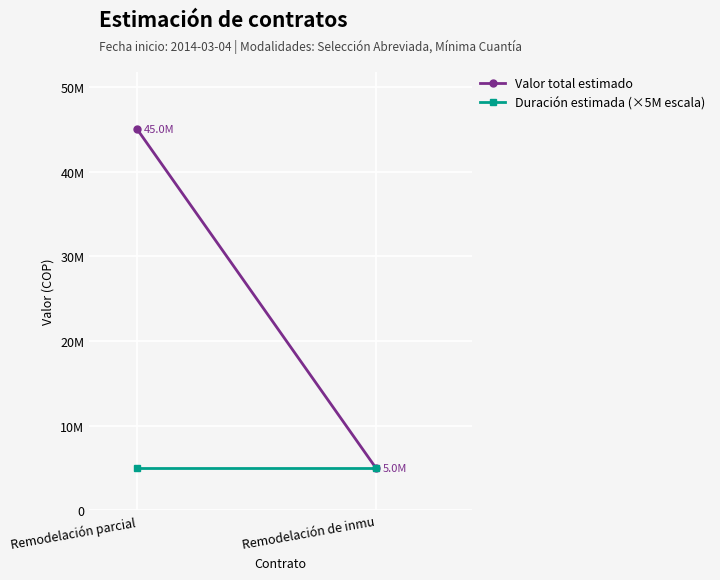

What is the sum of all Valor total estimado values?

50000000